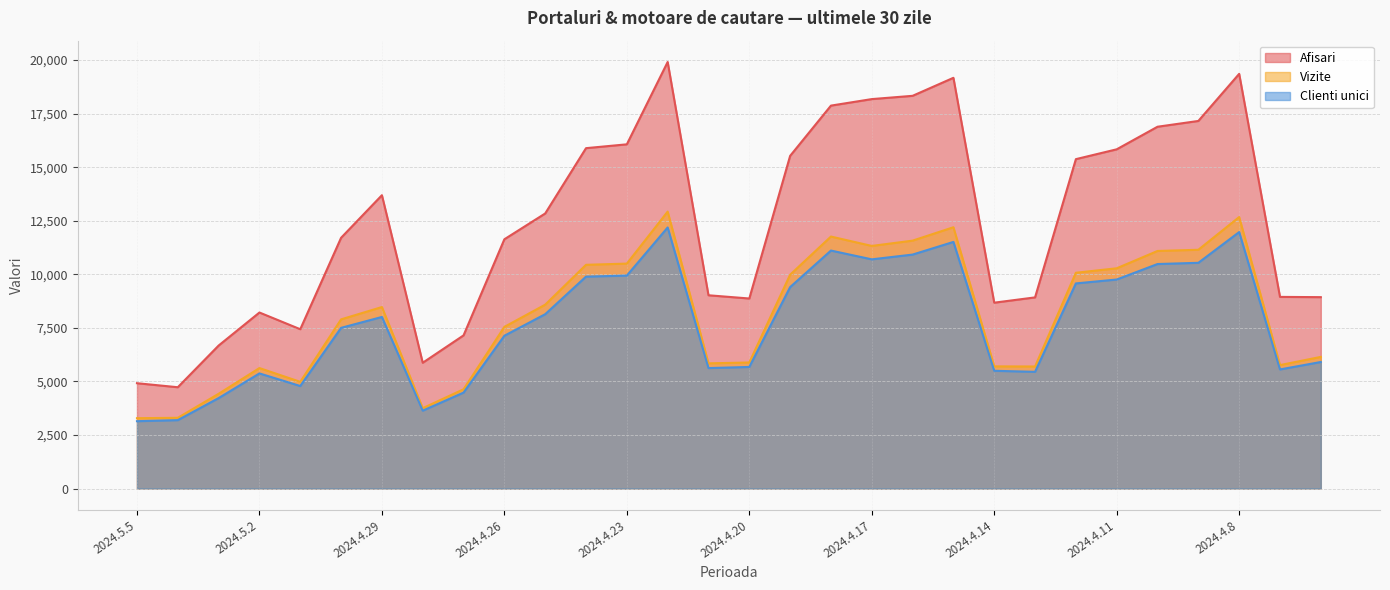

What is the label of the 20th point from the right?

2024.4.25